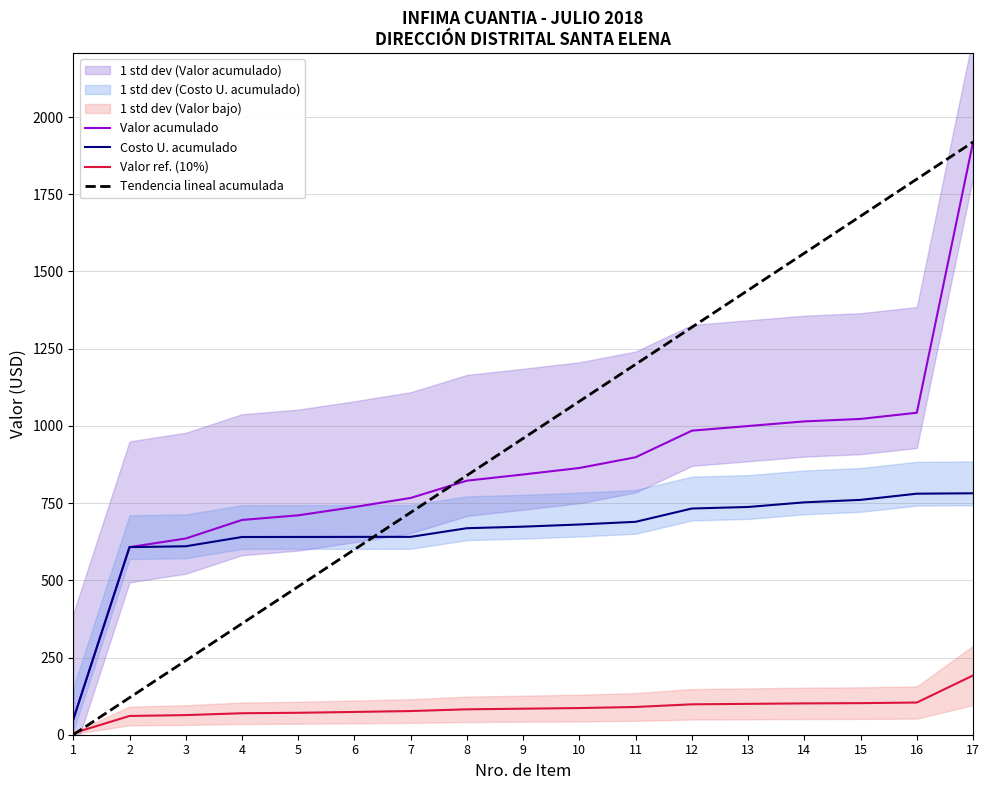

The Costo U. acumulado series shows 1271.6 at 15. True or false?

False